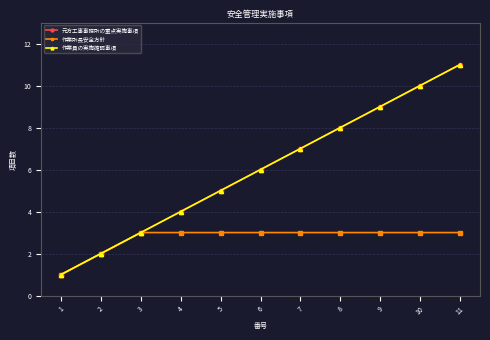

True or false: 作業員の実施確認事項 and 元方工事事務所の重点実施事項 intersect in this chart.

False